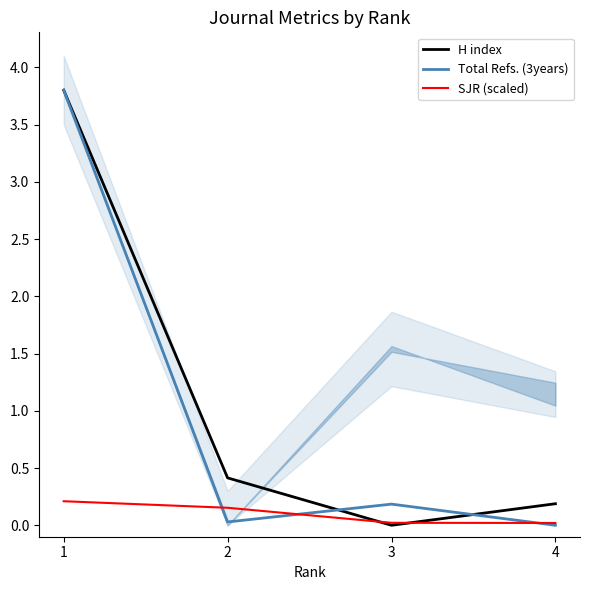

What is the difference between the H index values at 2 and 1?

3.4